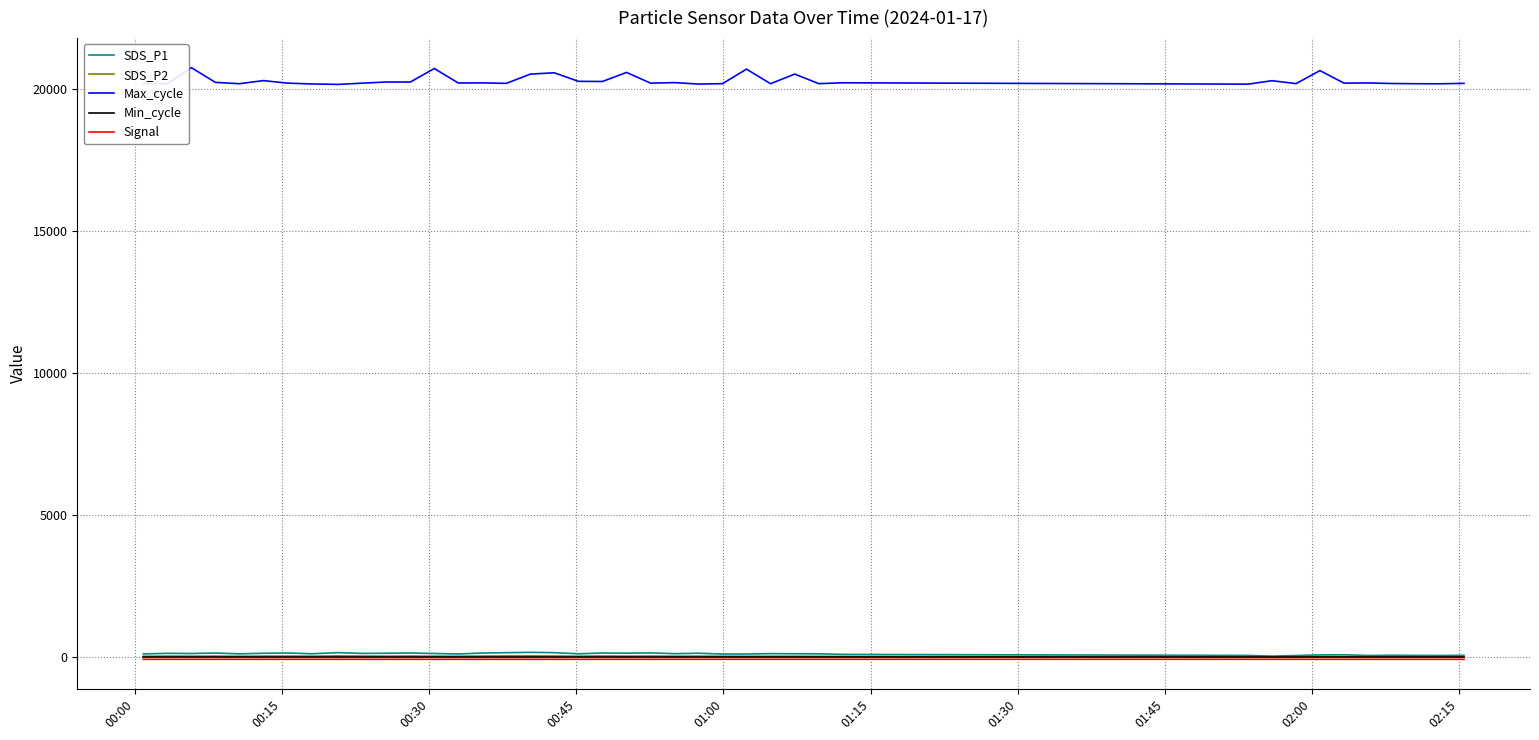

What is the smallest value displayed?

-68.0